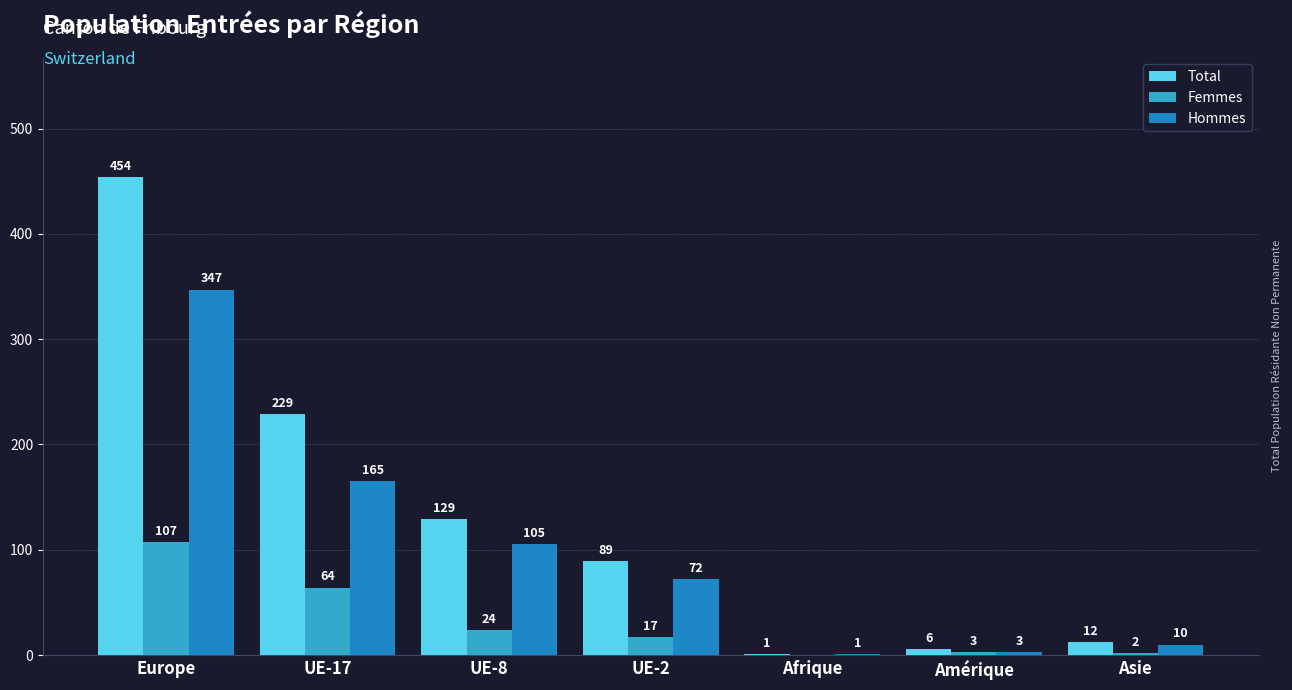

The Hommes series shows 22 at UE-2. True or false?

False